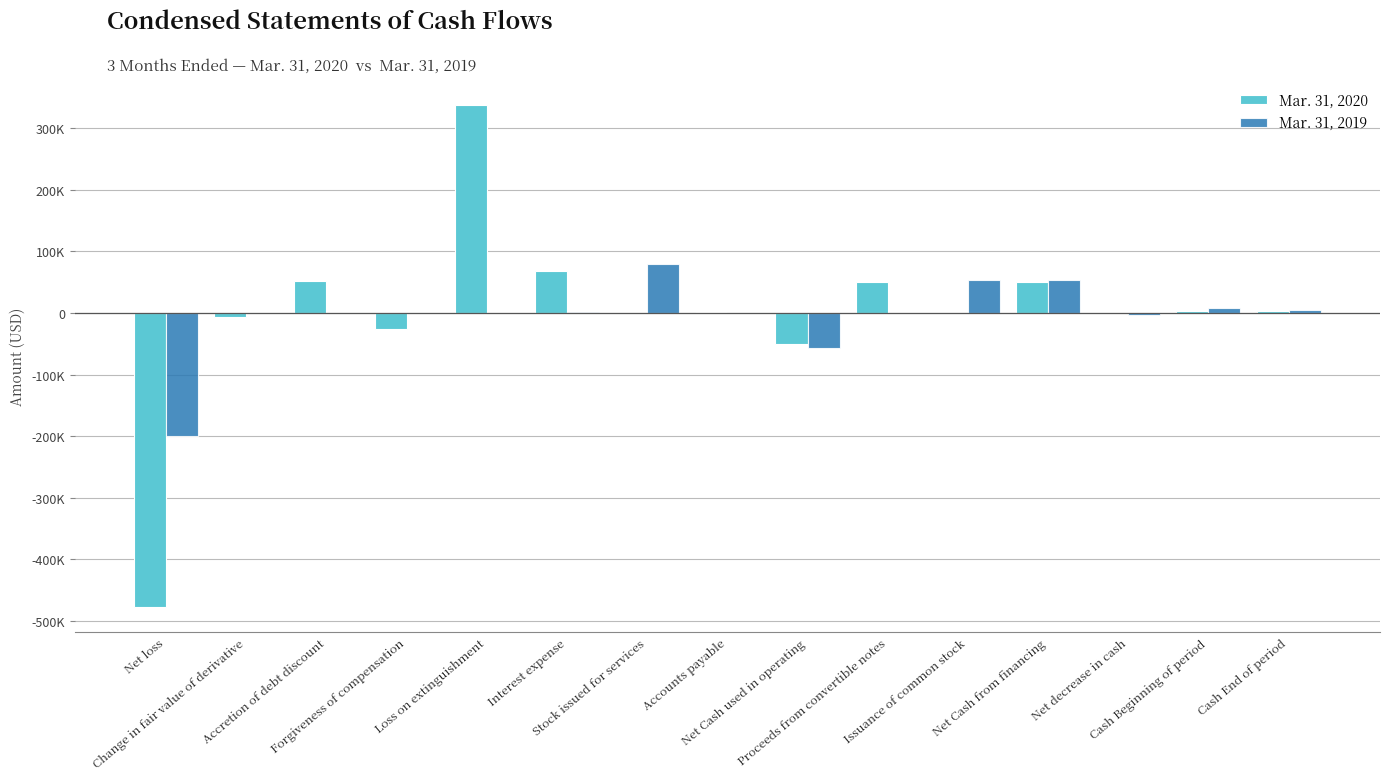

What is the average value of the Mar. 31, 2020 series?

242